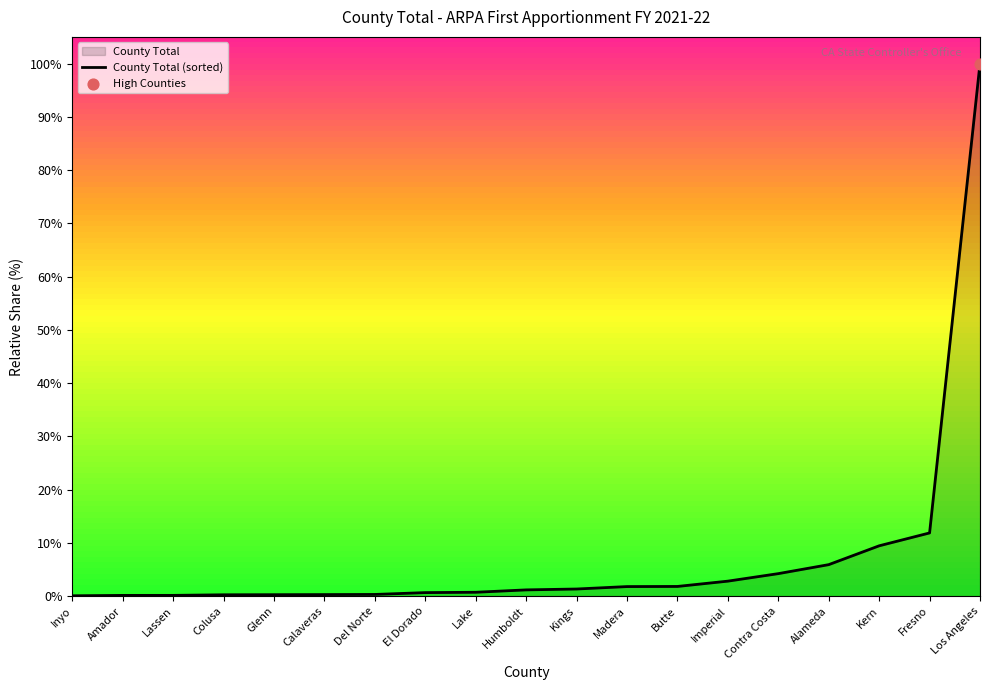

Approximately how many times larger is the value at Butte compared to Alameda?

0.3